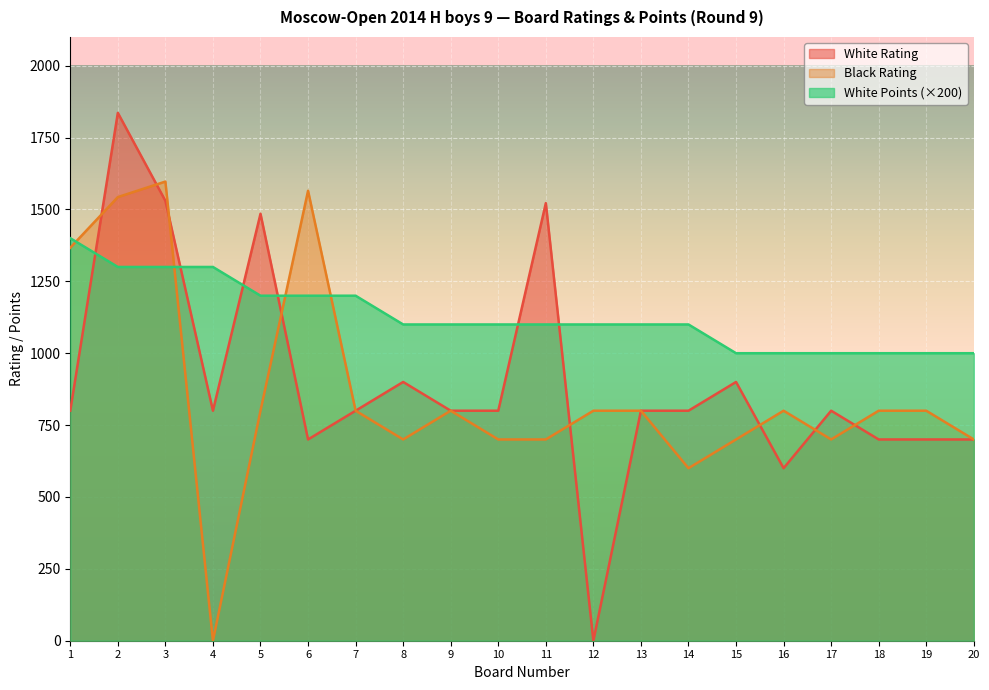

True or false: White Rating and Black Rating intersect in this chart.

True